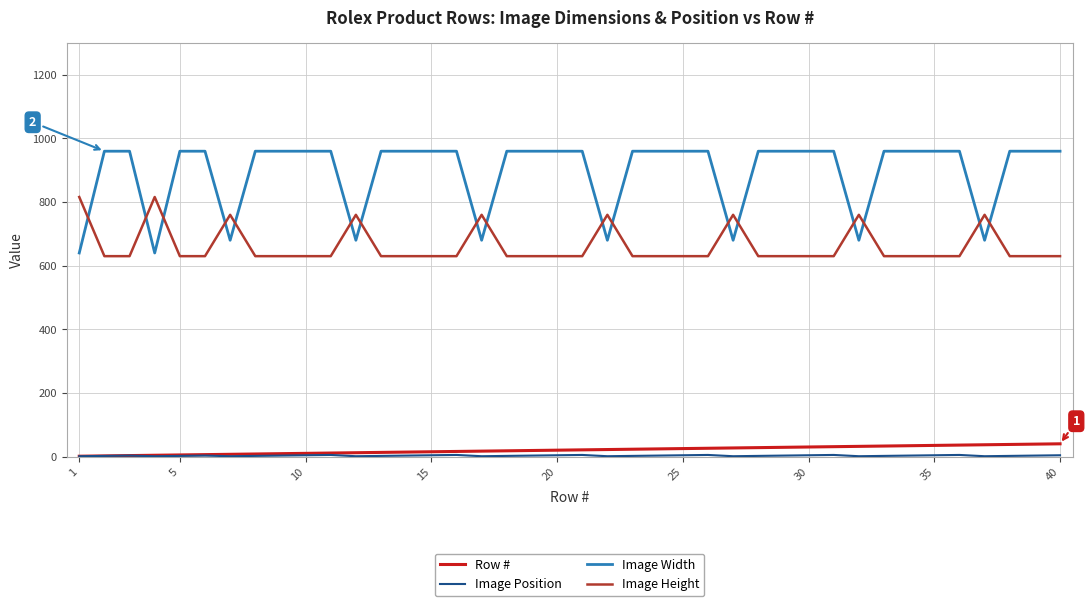

Which series has the largest total across all categories?

Image Width